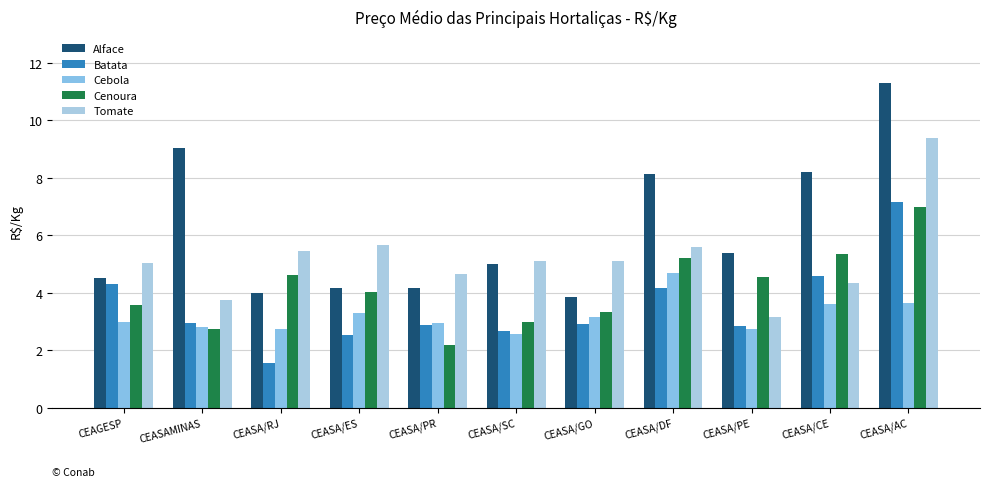

Which category has the highest value in the Batata series?

CEASA/AC